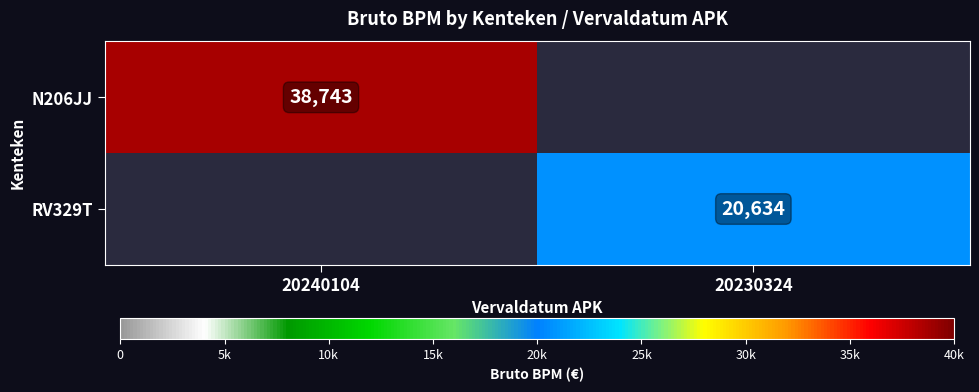

How many distinct data groups are displayed?

2